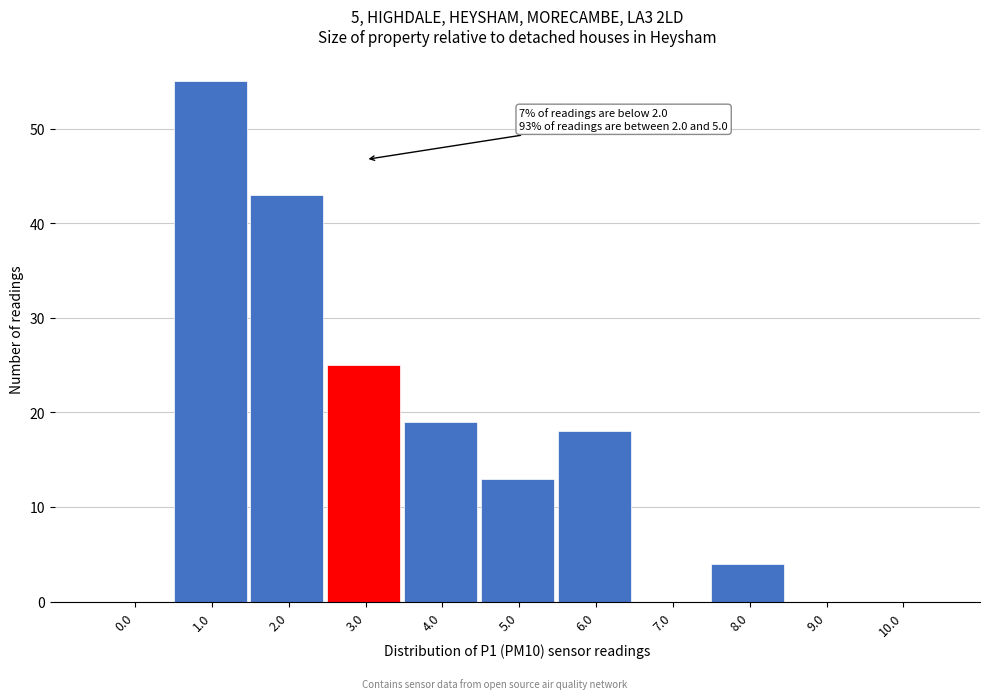

Reading left to right, transcribe all the data shown in this chart.

0.0=0	1.0=55	2.0=43	3.0=25	4.0=19	5.0=13	6.0=18	7.0=0	8.0=4	9.0=0	10.0=0